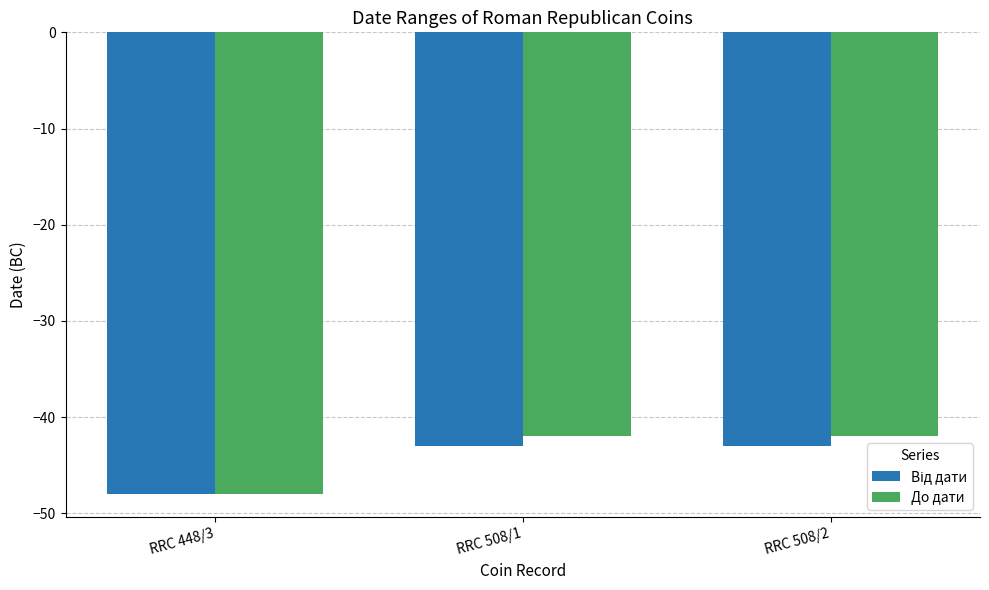

Which series changed the most between RRC 448/3 and RRC 508/2?

До дати